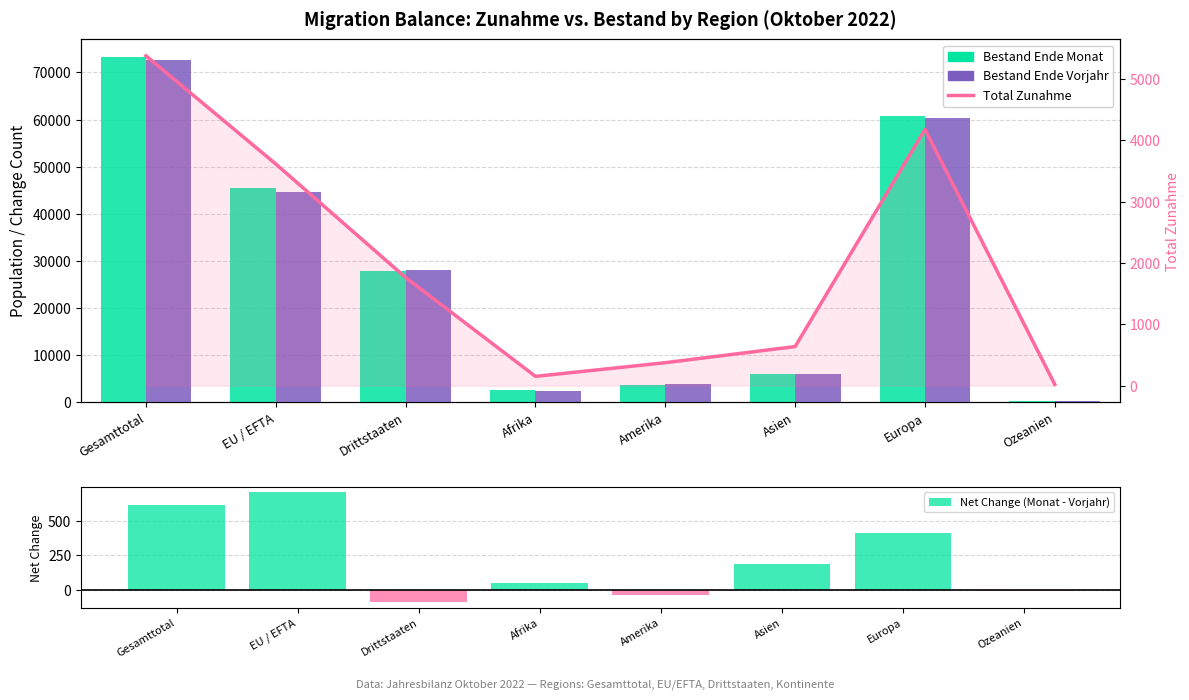

At which category does the chart reach its peak across all series?

Gesamttotal